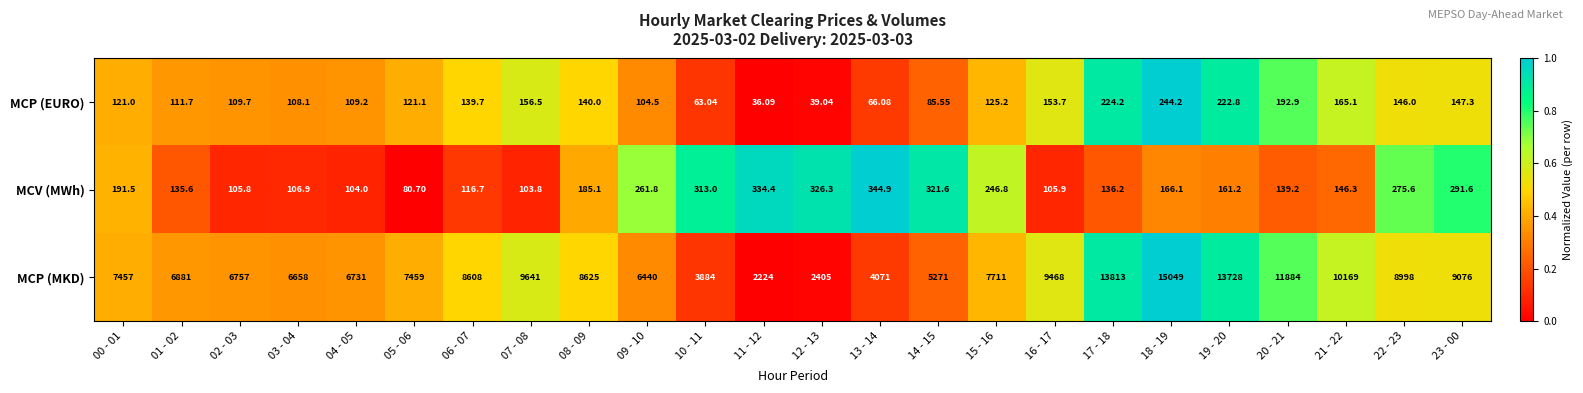

Which series has the widest spread of values?

MCP (MKD)